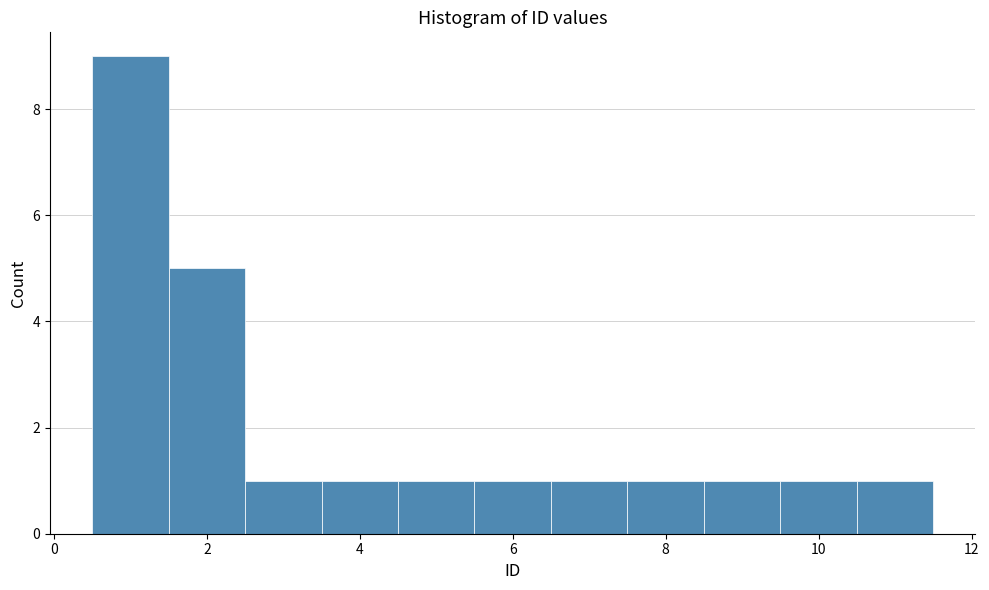

Which range on the x-axis has the tallest bar?

0.5 to 1.5